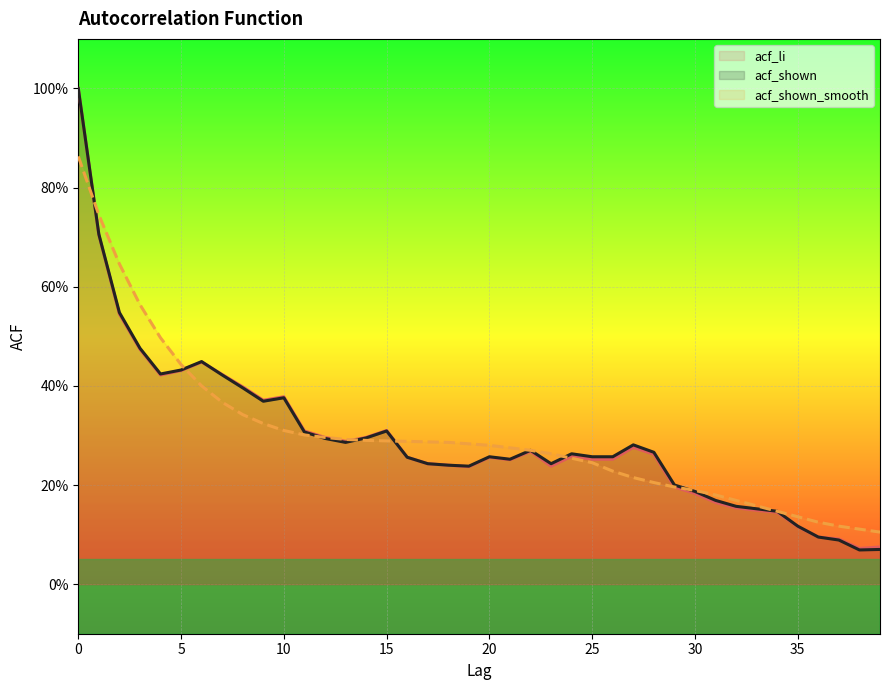

Reading right to left, transcribe all the data shown in this chart.

acf_li: 39=0.1	38=0.1	37=0.1	36=0.1	35=0.1	34=0.1	33=0.1	32=0.2	31=0.2	30=0.2	29=0.2	28=0.3	27=0.3	26=0.3	25=0.3	24=0.3	23=0.2	22=0.3	21=0.3	20=0.3	19=0.2	18=0.2	17=0.2	16=0.3	15=0.3	14=0.3	13=0.3	12=0.3	11=0.3	10=0.4	9=0.4	8=0.4	7=0.4	6=0.4	5=0.4	4=0.4	3=0.5	2=0.5	1=0.7	0=1.0
acf_shown: 39=0.1	38=0.1	37=0.1	36=0.1	35=0.1	34=0.1	33=0.2	32=0.2	31=0.2	30=0.2	29=0.2	28=0.3	27=0.3	26=0.3	25=0.3	24=0.3	23=0.2	22=0.3	21=0.3	20=0.3	19=0.2	18=0.2	17=0.2	16=0.3	15=0.3	14=0.3	13=0.3	12=0.3	11=0.3	10=0.4	9=0.4	8=0.4	7=0.4	6=0.4	5=0.4	4=0.4	3=0.5	2=0.5	1=0.7	0=1.0
acf_shown_smooth: 39=0.1	38=0.1	37=0.1	36=0.1	35=0.1	34=0.1	33=0.2	32=0.2	31=0.2	30=0.2	29=0.2	28=0.2	27=0.2	26=0.2	25=0.2	24=0.3	23=0.3	22=0.3	21=0.3	20=0.3	19=0.3	18=0.3	17=0.3	16=0.3	15=0.3	14=0.3	13=0.3	12=0.3	11=0.3	10=0.3	9=0.3	8=0.3	7=0.4	6=0.4	5=0.4	4=0.5	3=0.6	2=0.6	1=0.7	0=0.9